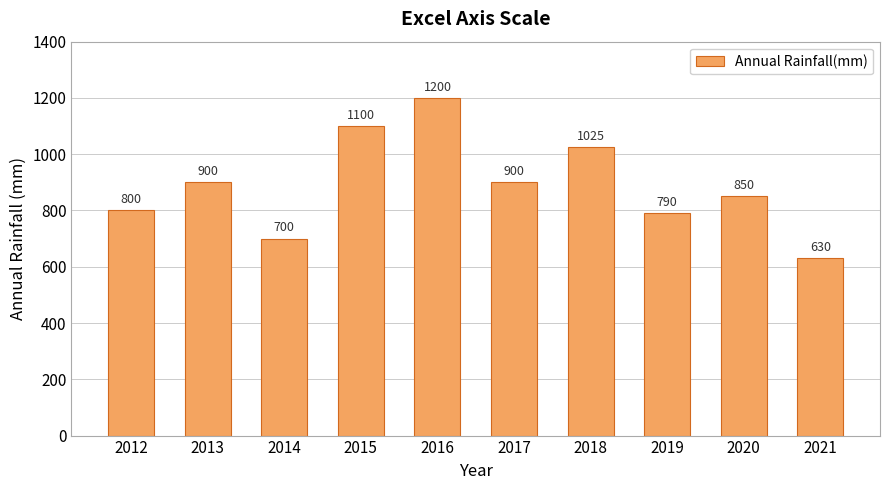

What is the value of the 1st bar from the left?

800